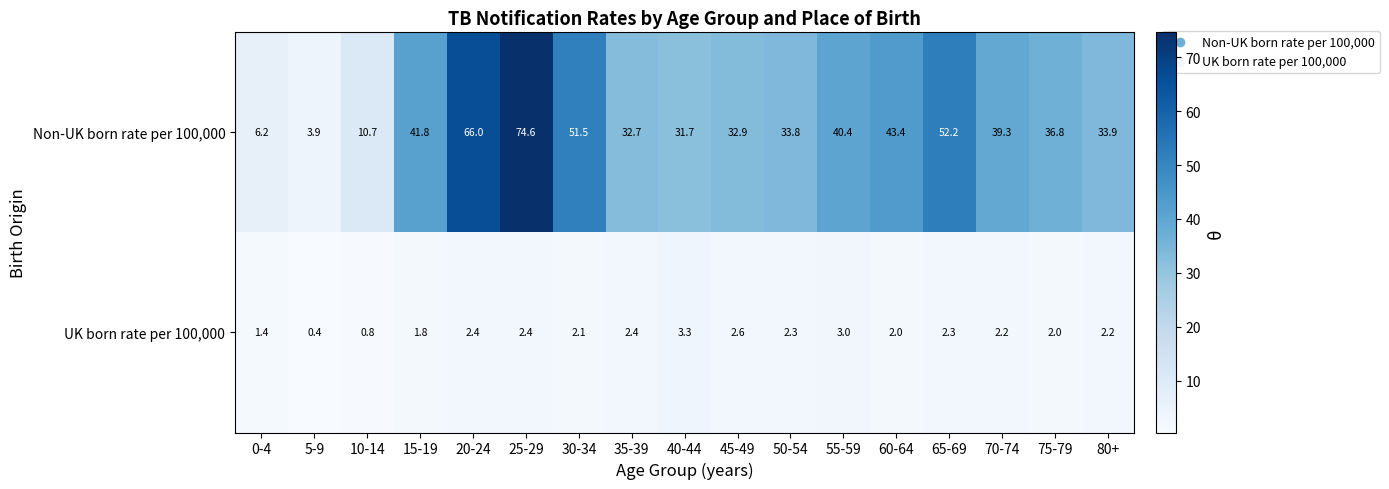

List the series in order of their peak value, lowest first.

UK born rate per 100,000, Non-UK born rate per 100,000